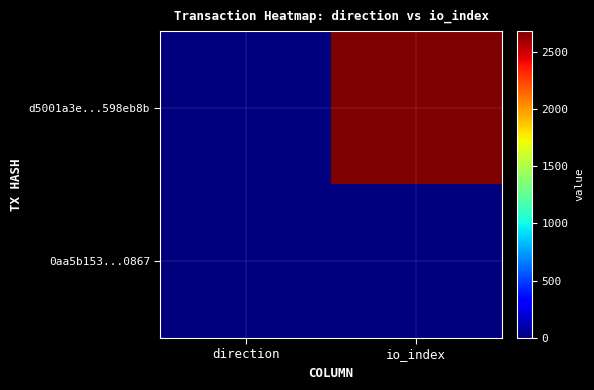

Reading left to right, list all the values displayed in this chart.

d5001a3e...598eb8b: direction=-1	io_index=2679
0aa5b153...0867: direction=1	io_index=0